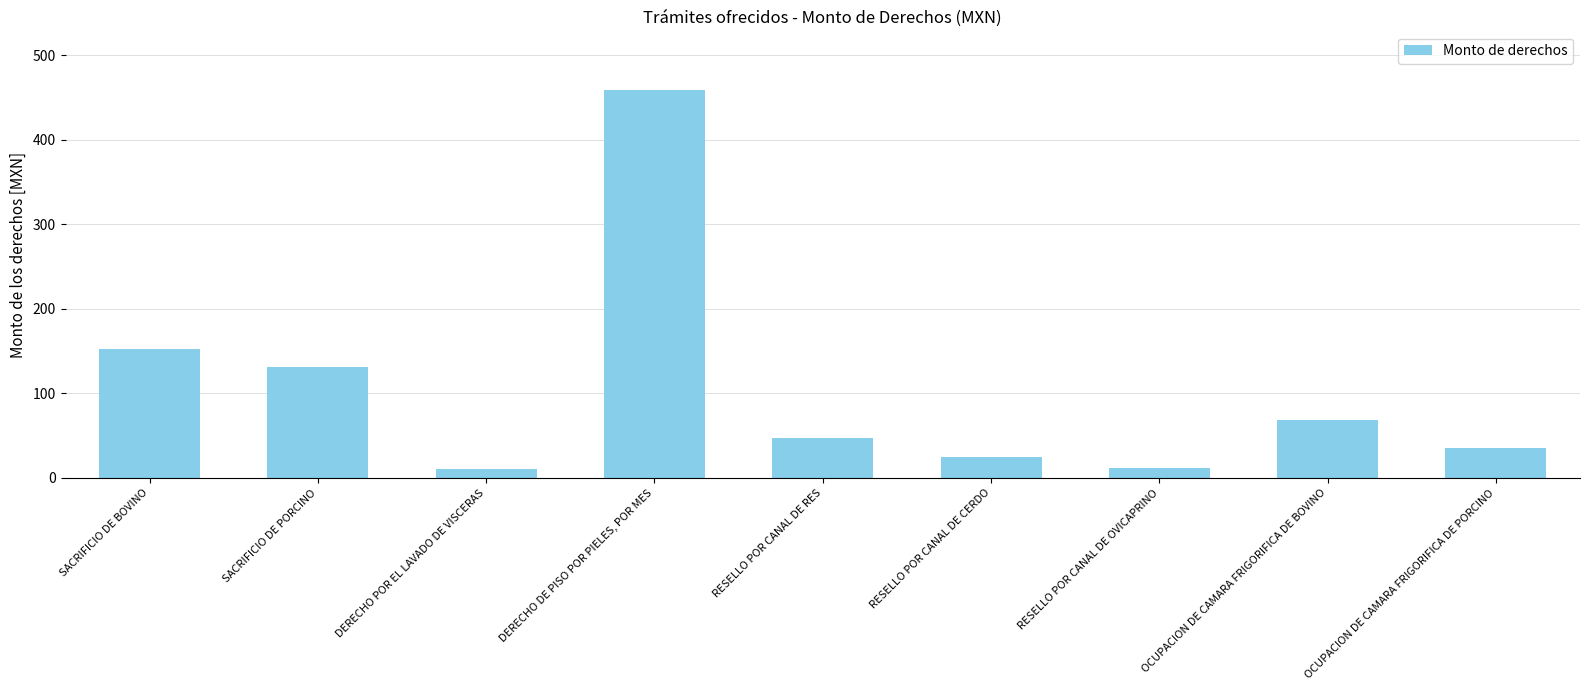

Is it true that the value at SACRIFICIO DE BOVINO is 152.5?

True